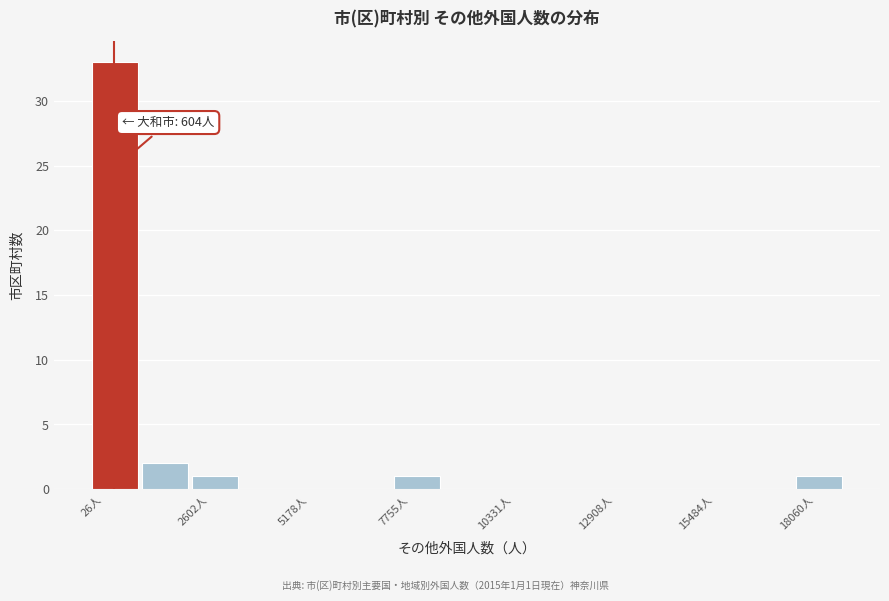

Around what value on the x-axis is the tallest bar? Give the approximate position of its centre, as read against the axis.

500